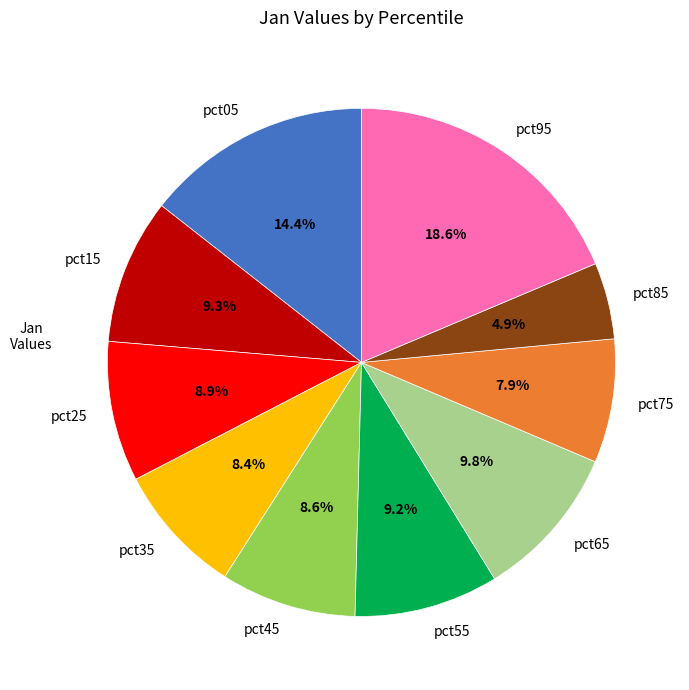

True or false: pct15 accounts for 9% of the total.

True